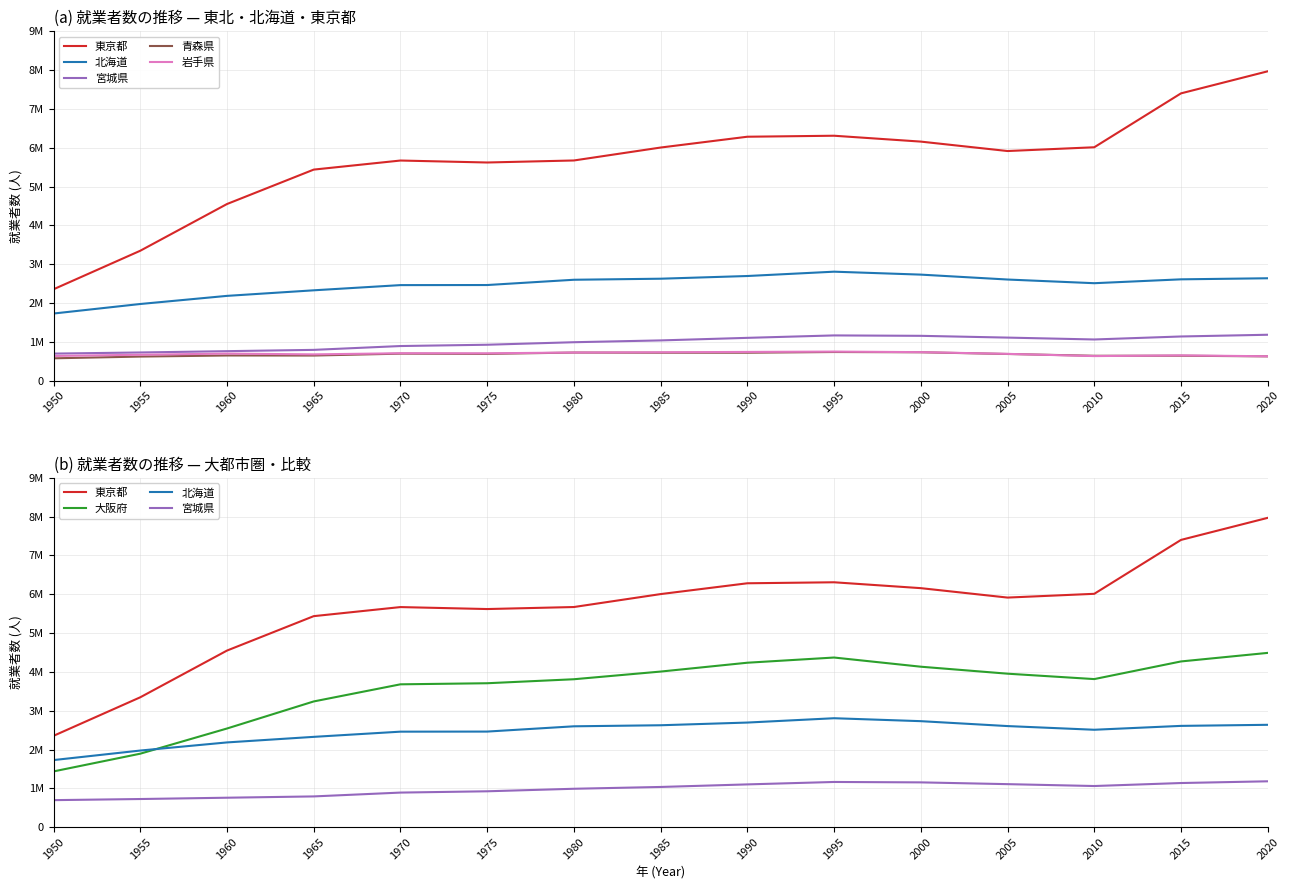

Read the 東京都 value at 1995.

6309698